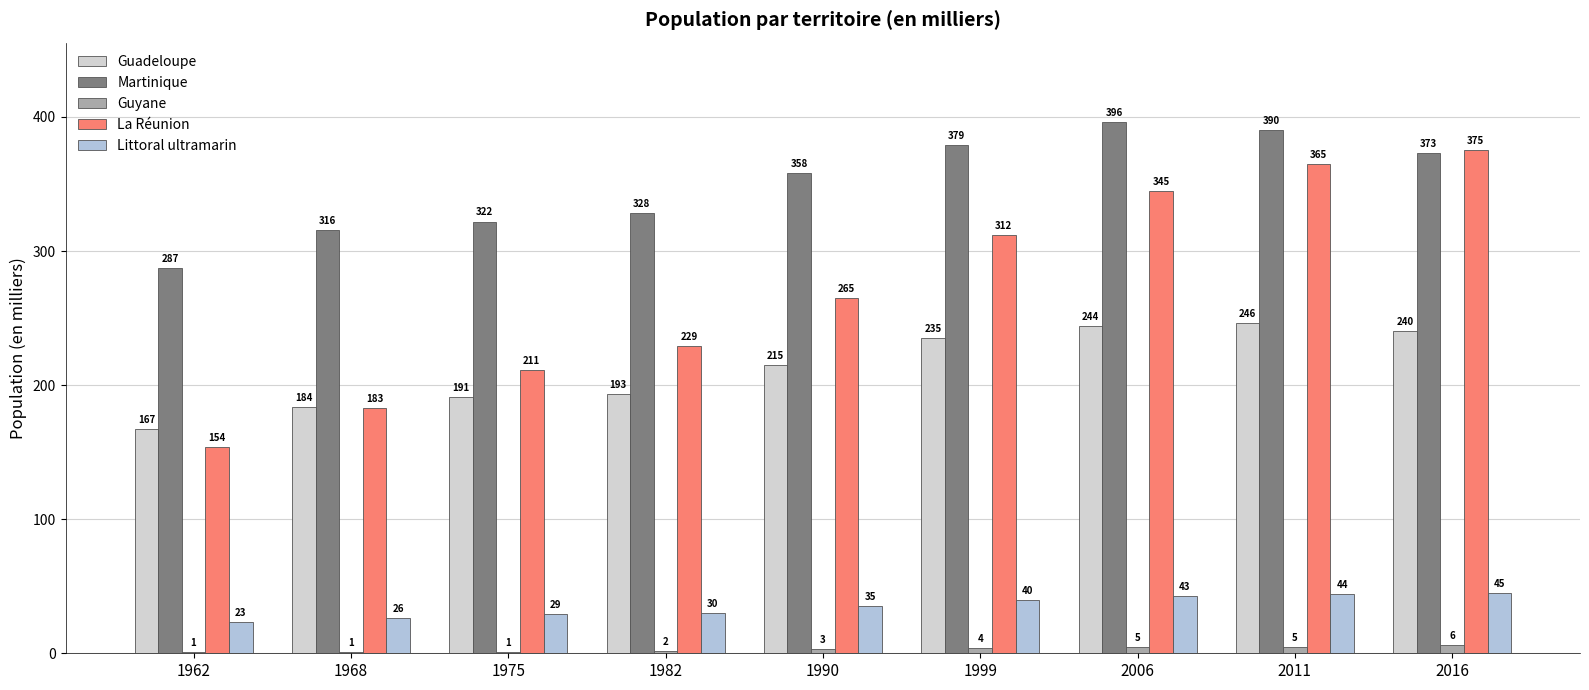

What is the total value across all series at 1975?

754